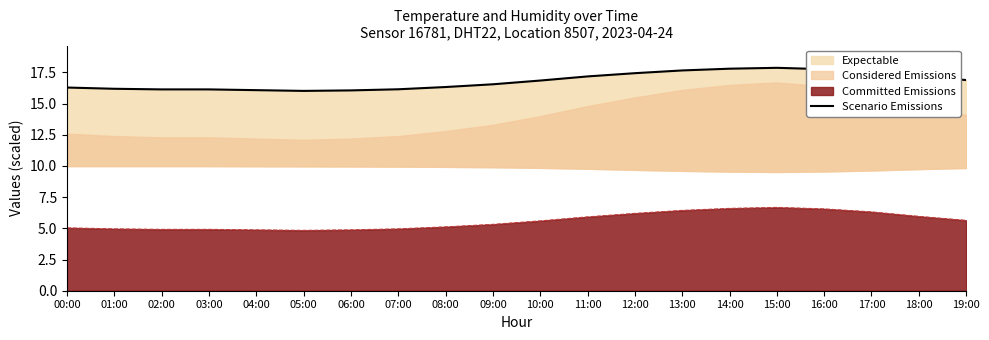

Reading left to right, what are all the values shown in this chart?

00:00=16.3	01:00=16.2	02:00=16.1	03:00=16.1	04:00=16.1	05:00=16.0	06:00=16.1	07:00=16.1	08:00=16.3	09:00=16.6	10:00=16.9	11:00=17.2	12:00=17.4	13:00=17.7	14:00=17.8	15:00=17.9	16:00=17.8	17:00=17.5	18:00=17.2	19:00=16.9